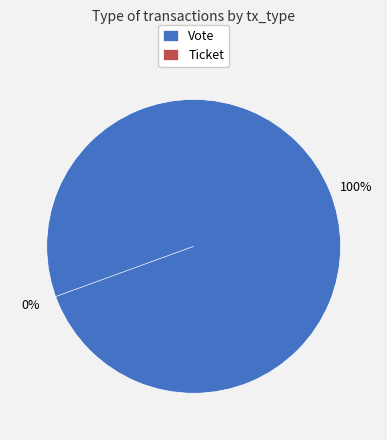

What is the smallest slice in the pie chart?

Ticket